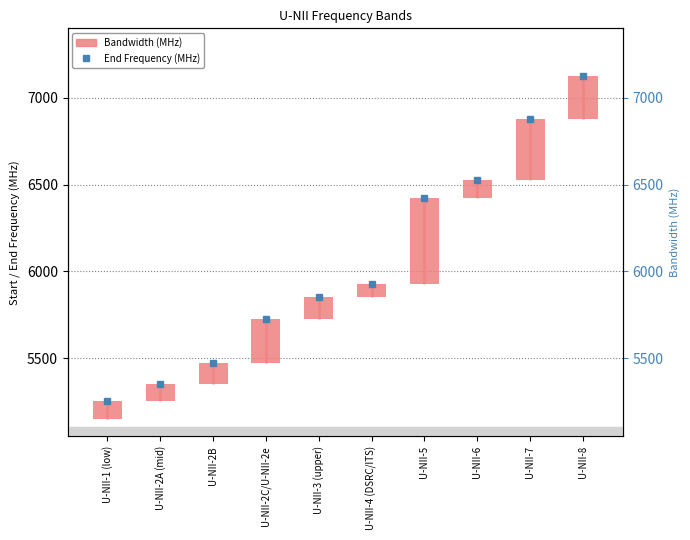

What is the difference between the maximum and minimum values in the End Frequency (MHz) series?

1875